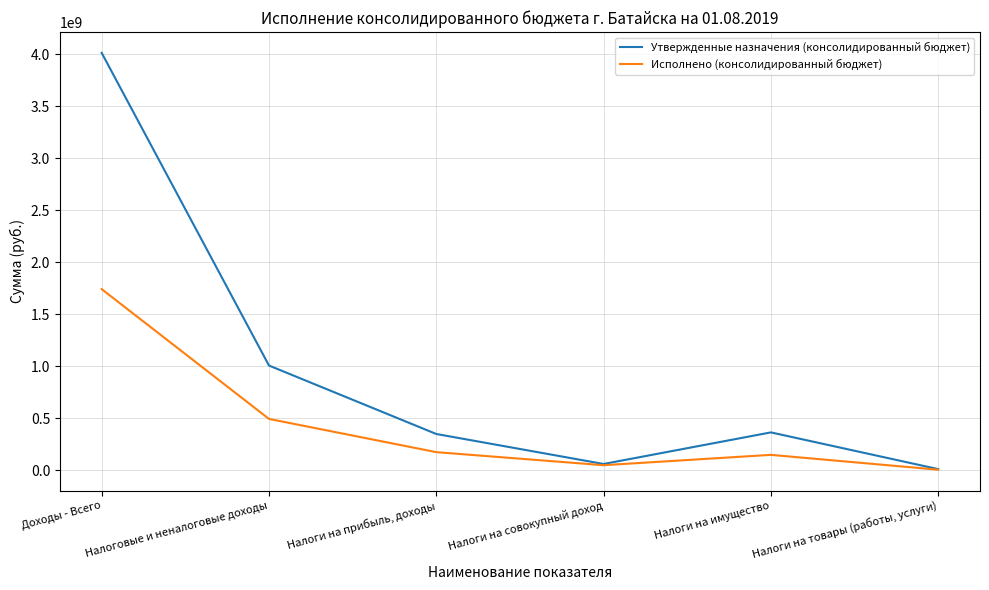

At which label is Утвержденные назначения (консолидированный бюджет) closest to 2012928115?

Налоговые и неналоговые доходы